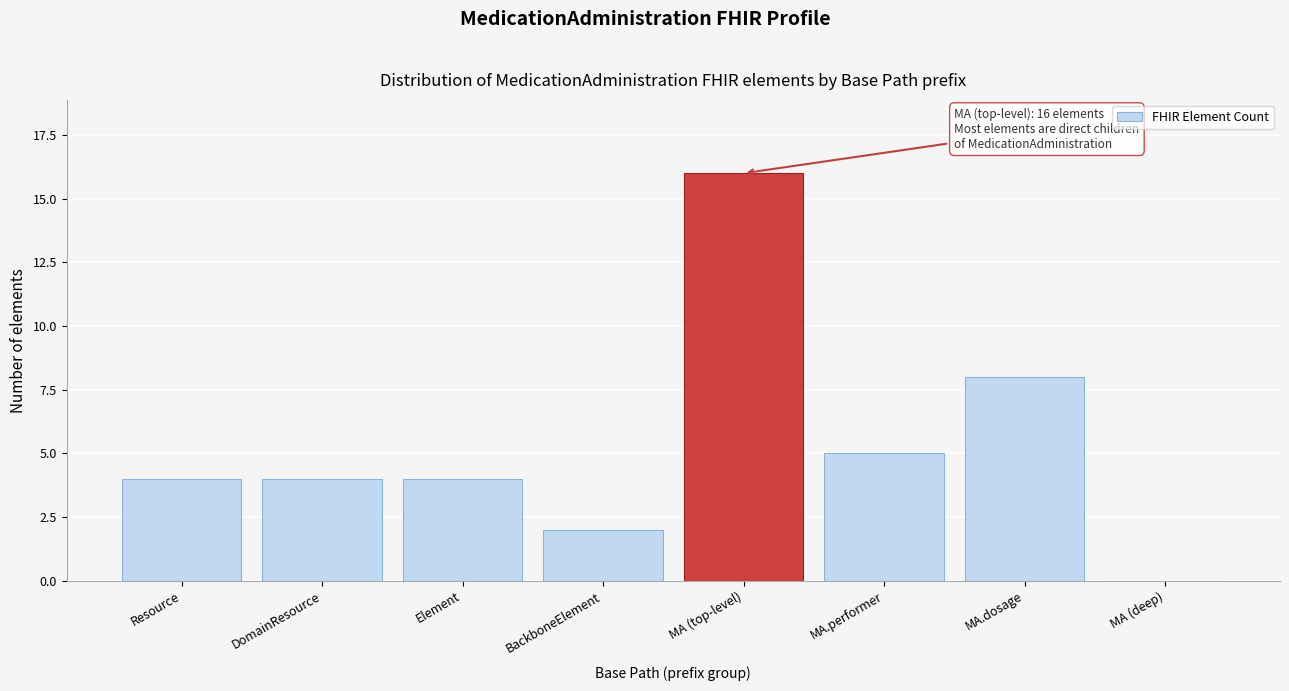

Reading right to left, what are all the values shown in this chart?

MA (deep)=0	MA.dosage=8	MA.performer=5	MA (top-level)=16	BackboneElement=2	Element=4	DomainResource=4	Resource=4